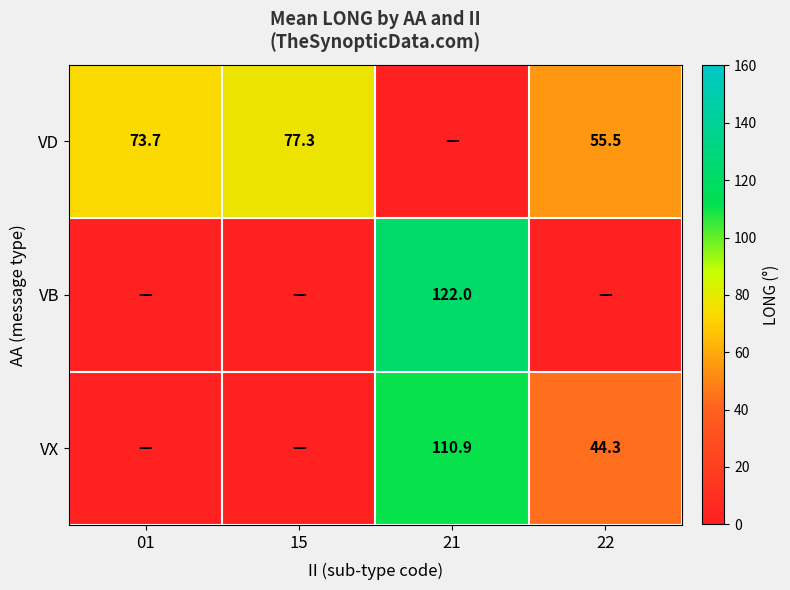

Is the value of VD at 22 greater than the value of VX at 21?

No